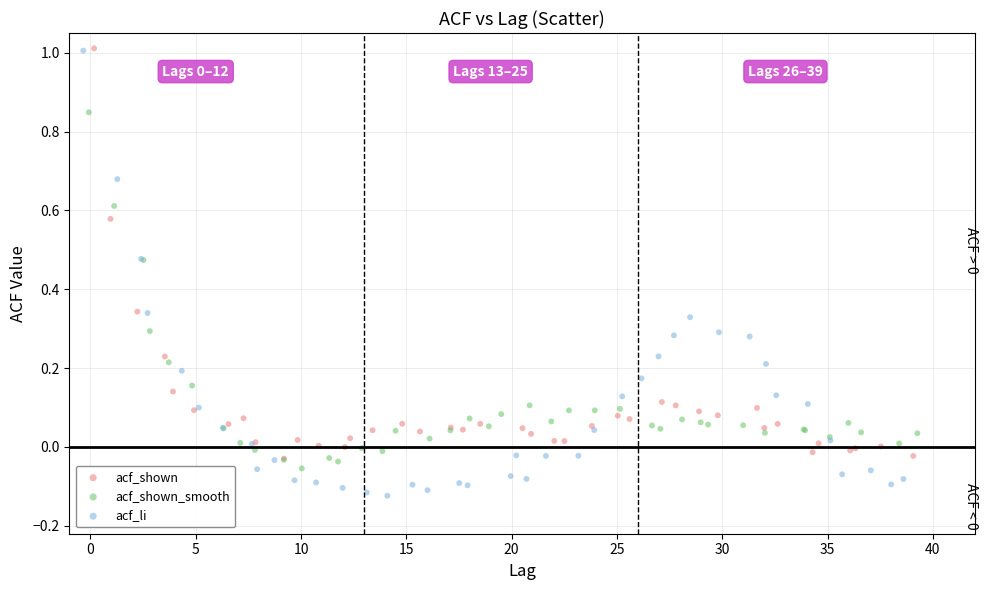

Which series has the largest Y range (max minus min)?

acf_li